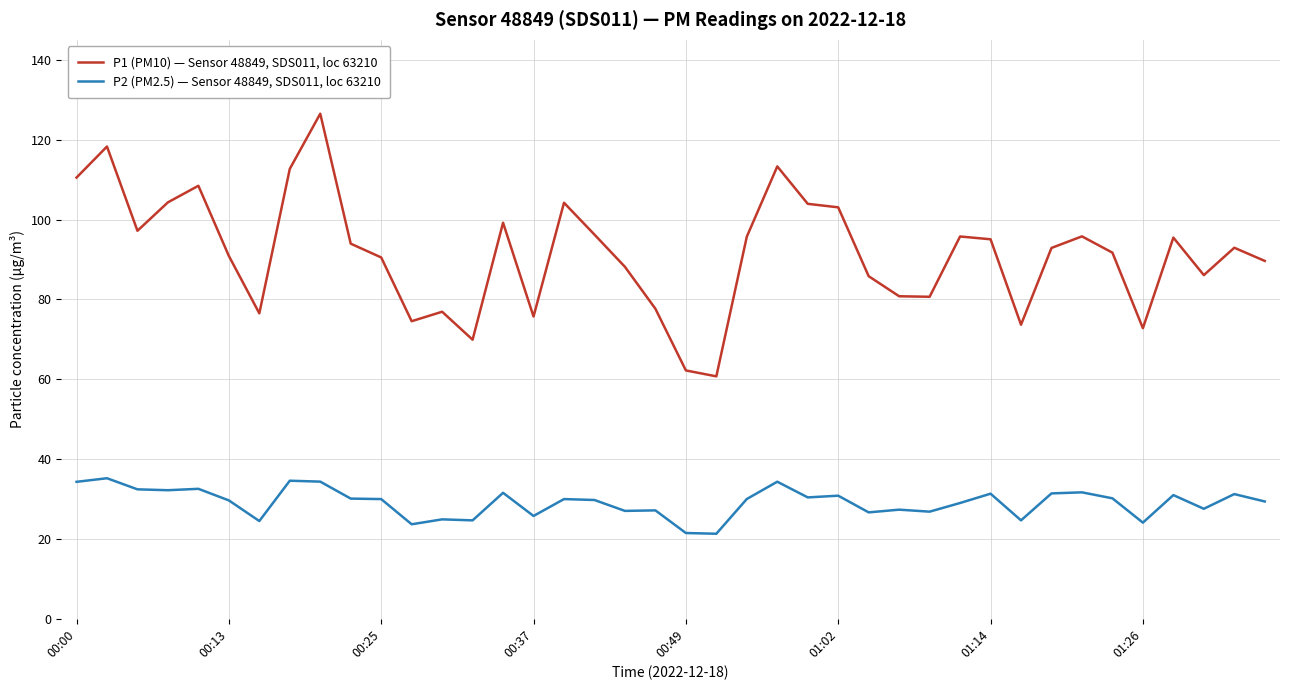

Which series has the widest spread of values?

P1 (PM10) — Sensor 48849, SDS011, loc 63210